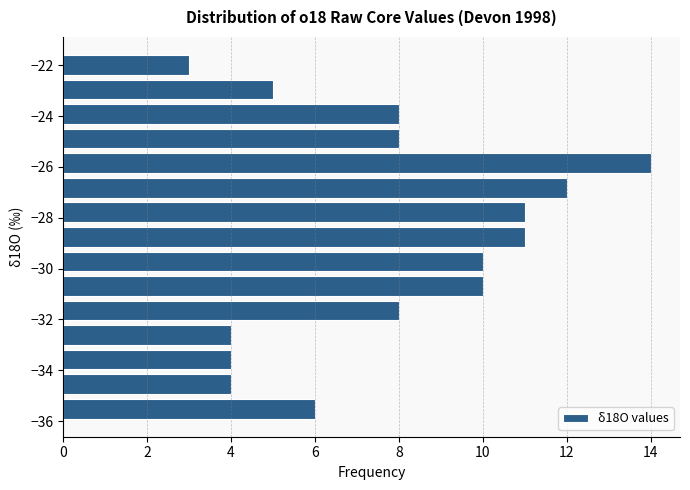

Reading bottom to top, list every bar in this chart as the range it spans on the y-axis followed by its length. Neither the bar edges nor the lengths are printed on the chart, so give them approximately, as read against the axes.

-36.0 to -35.0: 6
-35.0 to -34.0: 4
-34.0 to -33.0: 4
-33.0 to -32.2: 4
-32.2 to -31.2: 8
-31.2 to -30.2: 10
-30.2 to -29.2: 10
-29.2 to -28.2: 11
-28.2 to -27.2: 11
-27.2 to -26.4: 12
-26.4 to -25.4: 14
-25.4 to -24.4: 8
-24.4 to -23.4: 8
-23.4 to -22.4: 5
-22.4 to -21.4: 3